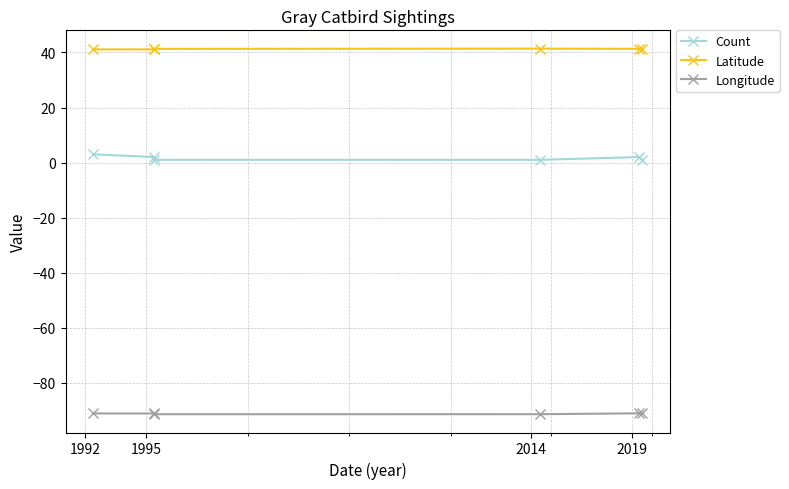

What is the value of the Longitude point at the 3rd from the left?

-91.4